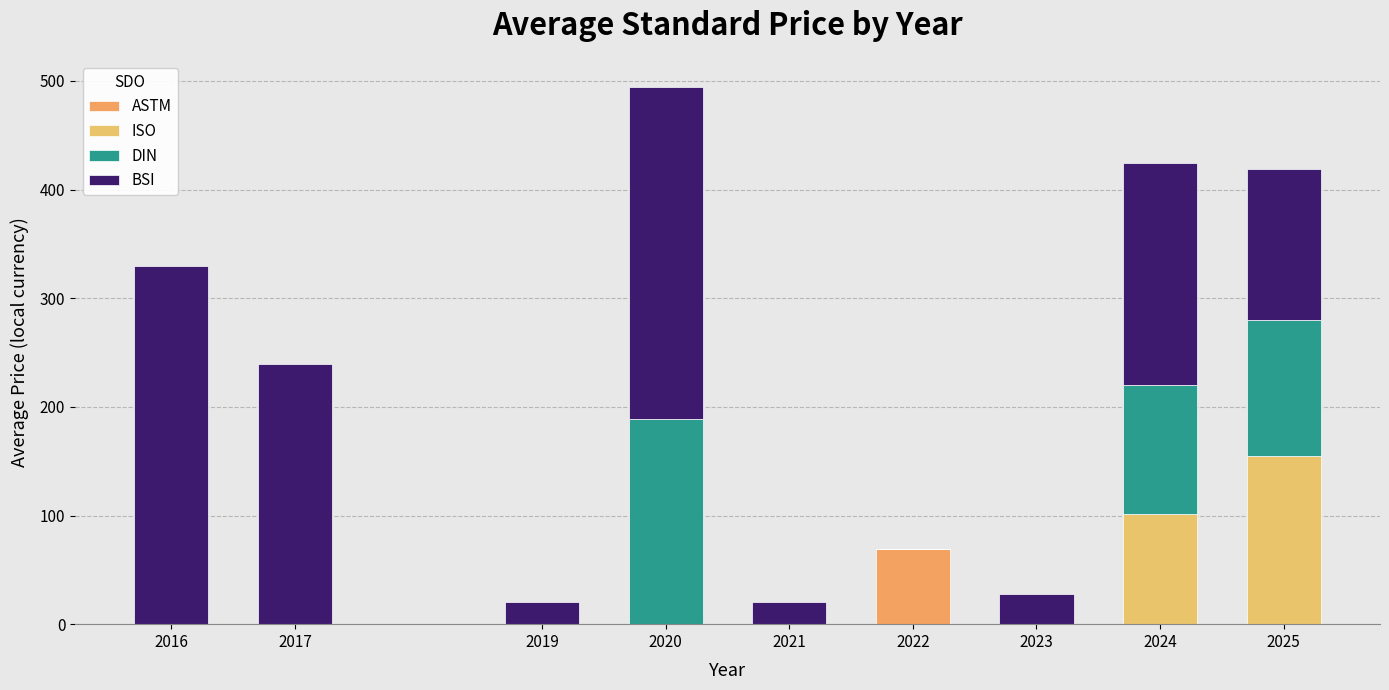

List the series in order of their peak value, lowest first.

ASTM, ISO, DIN, BSI